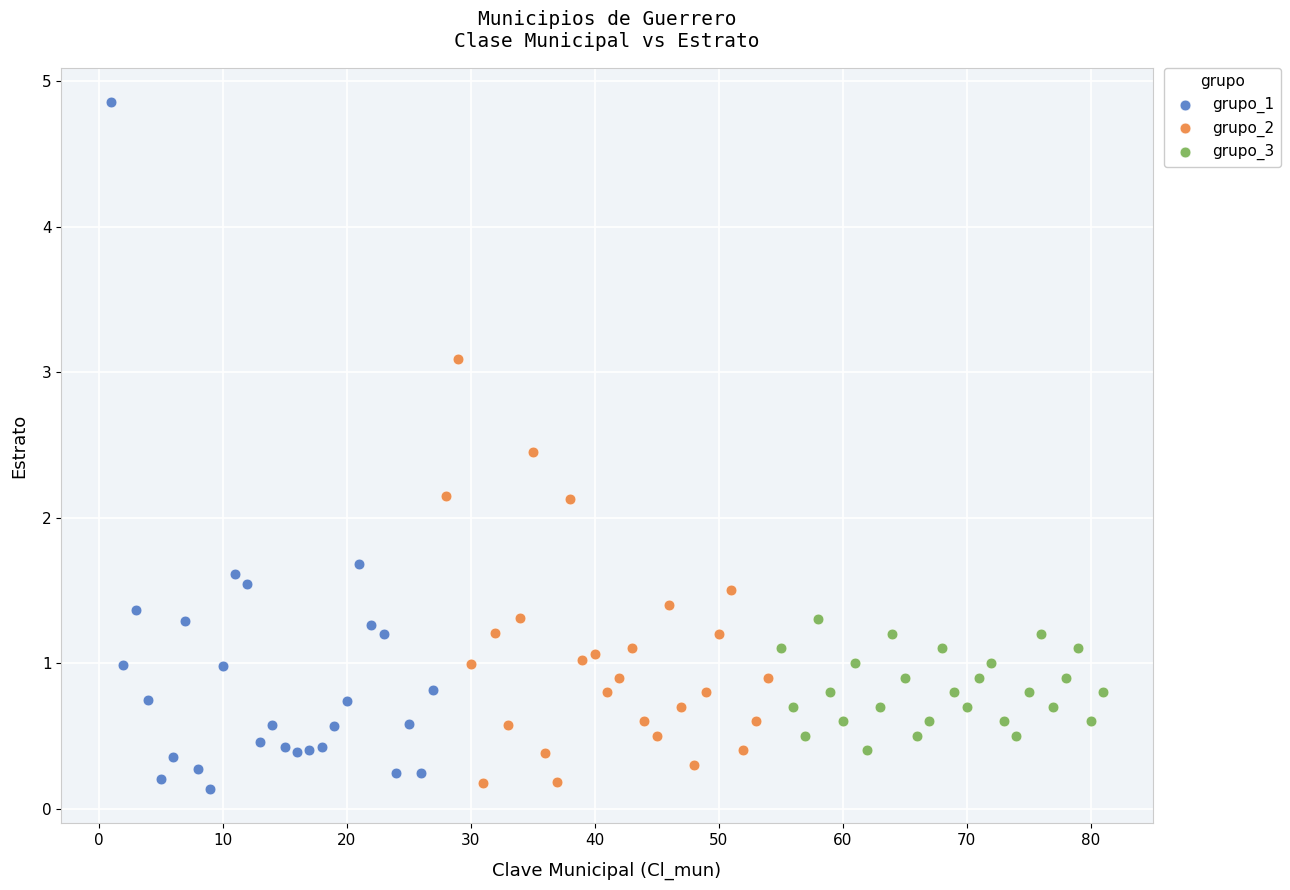

Which series has the widest spread of Y values?

grupo_1